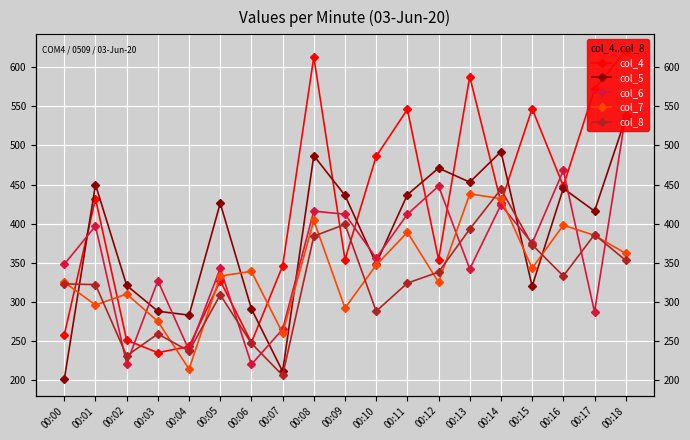

Is the value of col_8 at 00:18 greater than the value of col_7 at 00:10?

Yes